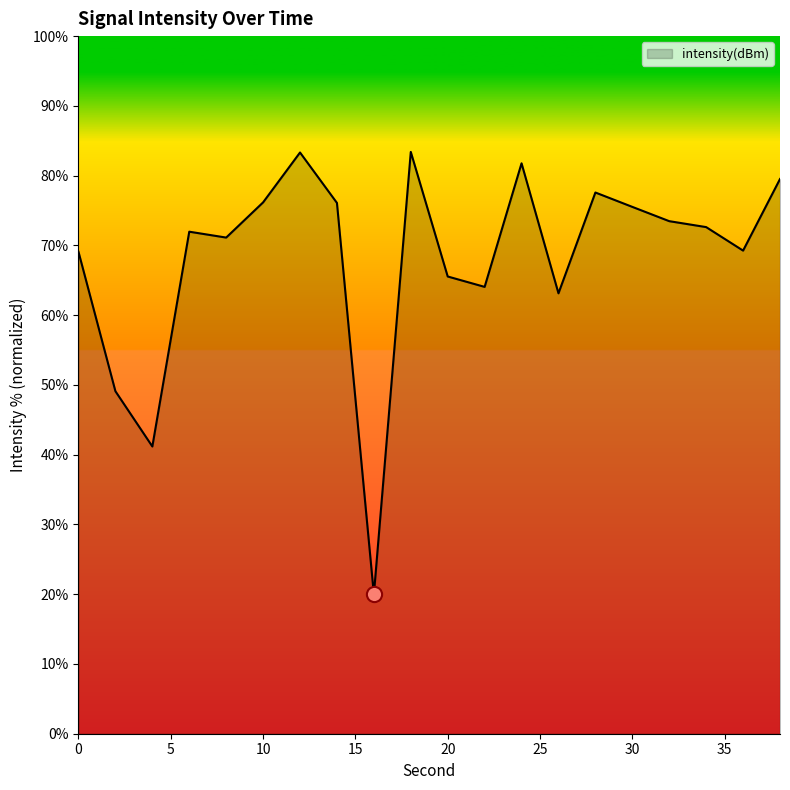

What is the difference between the maximum and minimum values?

63.4